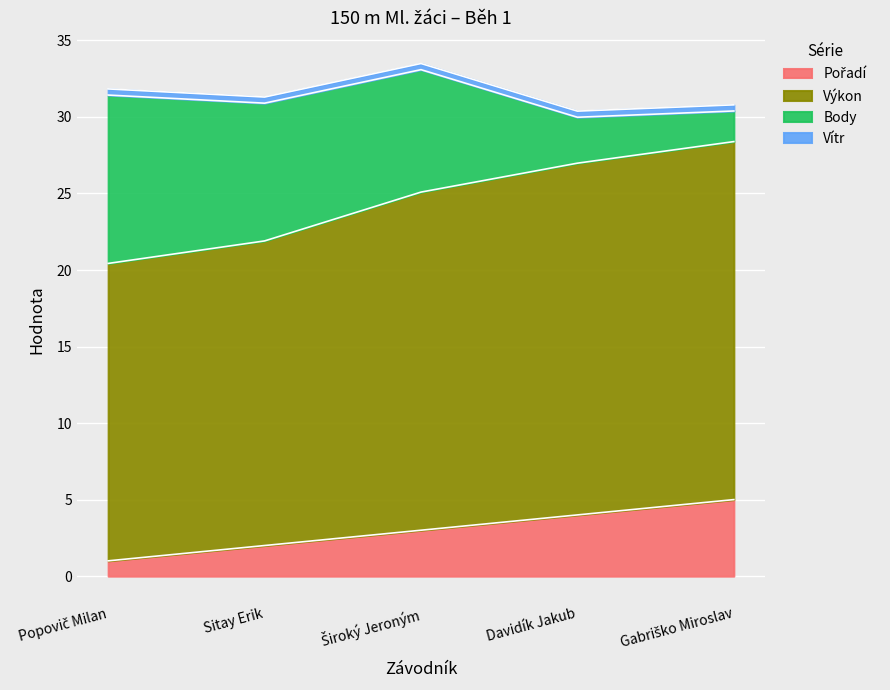

Does the chart display data point markers on the line(s)?

No